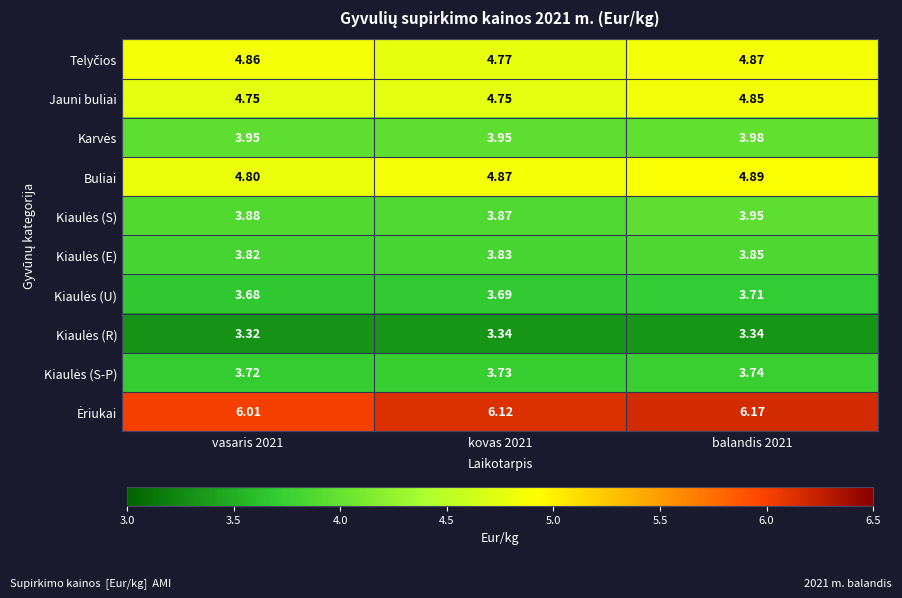

Which category has the highest value across all series?

balandis 2021